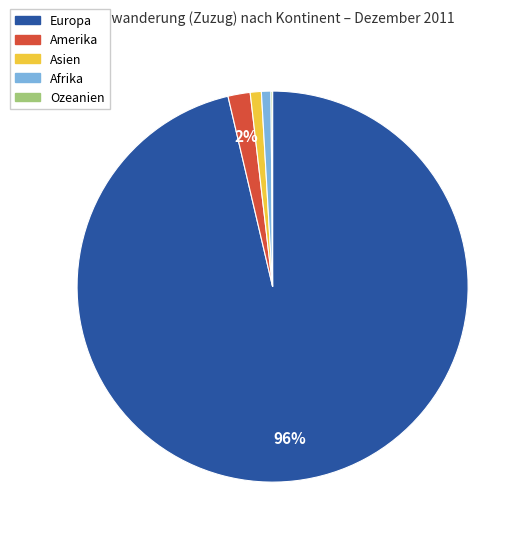

Is there a majority slice in this chart?

Yes